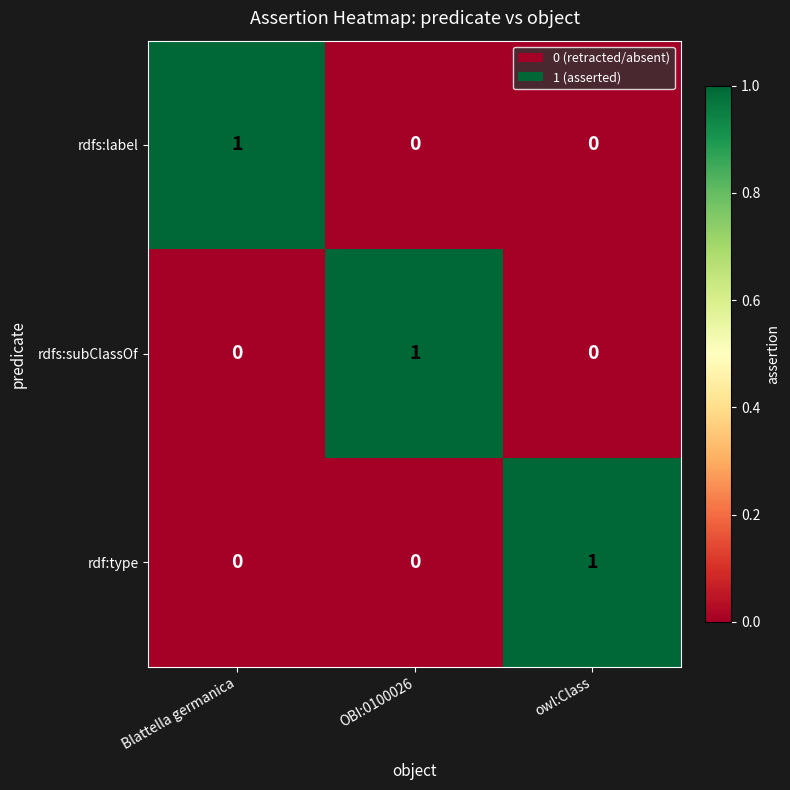

The value of rdf:type at owl:Class is 2. True or false?

False